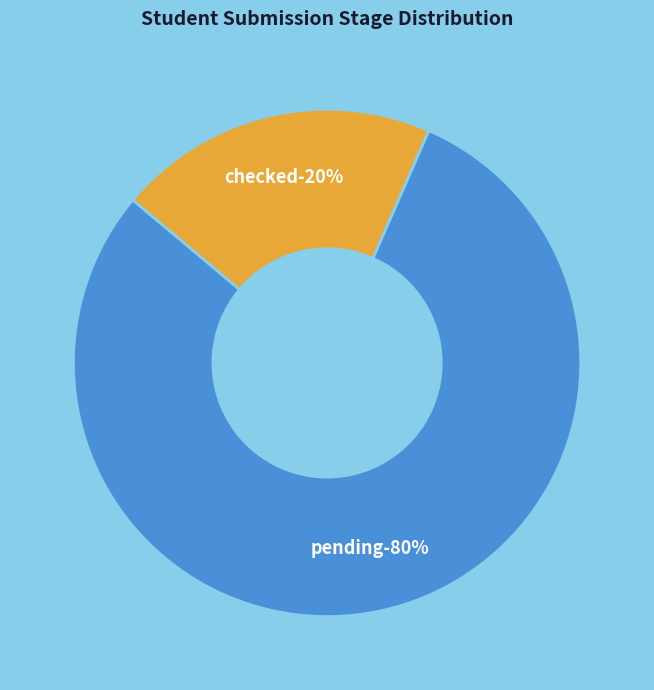

Which has a higher value, pending or checked?

pending